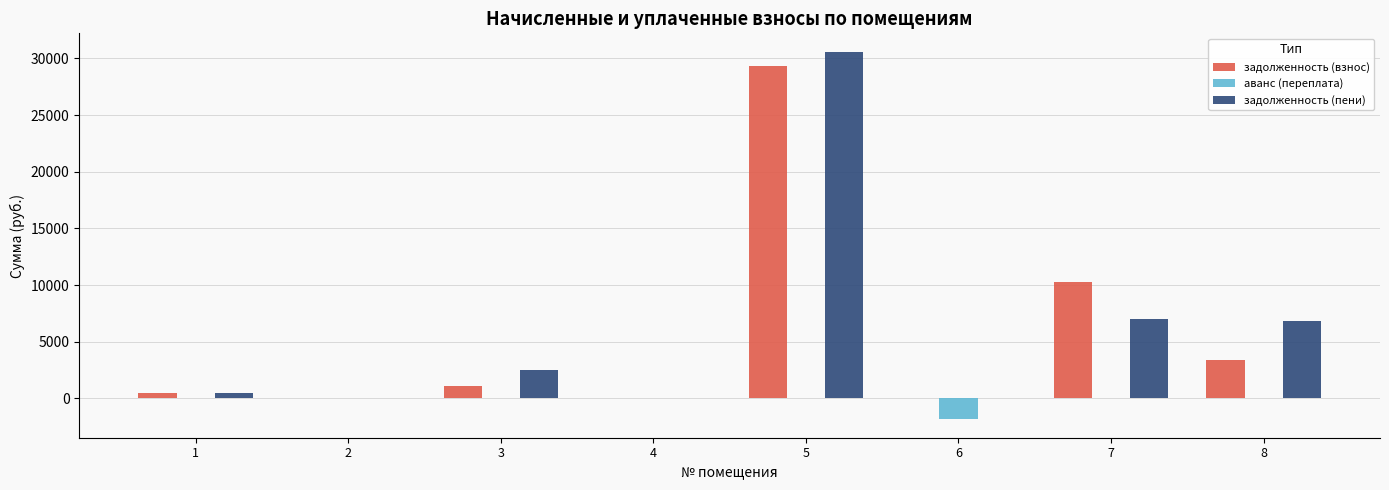

True or false: аванс (переплата) has a value of -1841.2 at 6.

True